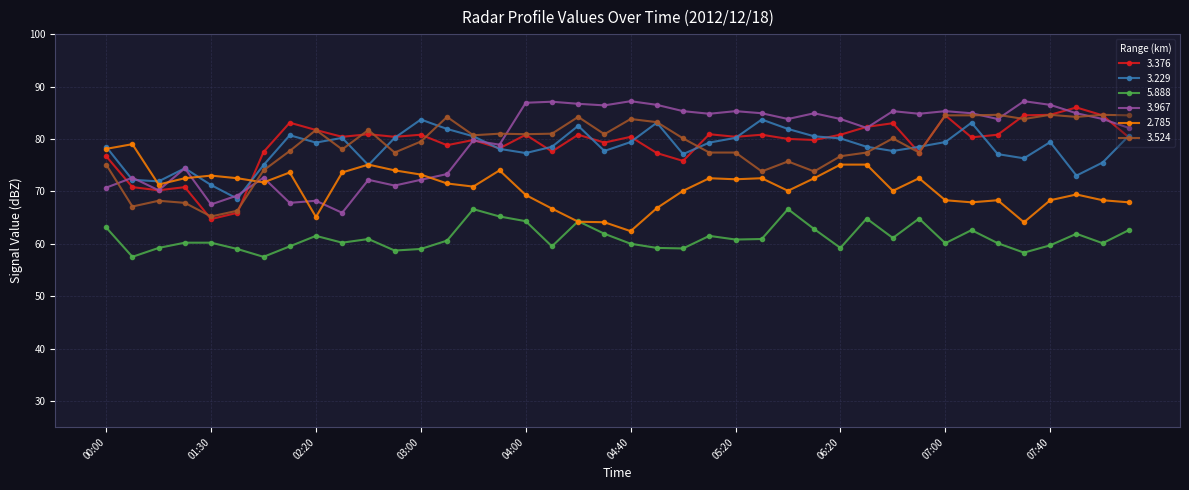

What is the value of the 3.229 point at the 33rd from the left?

79.4